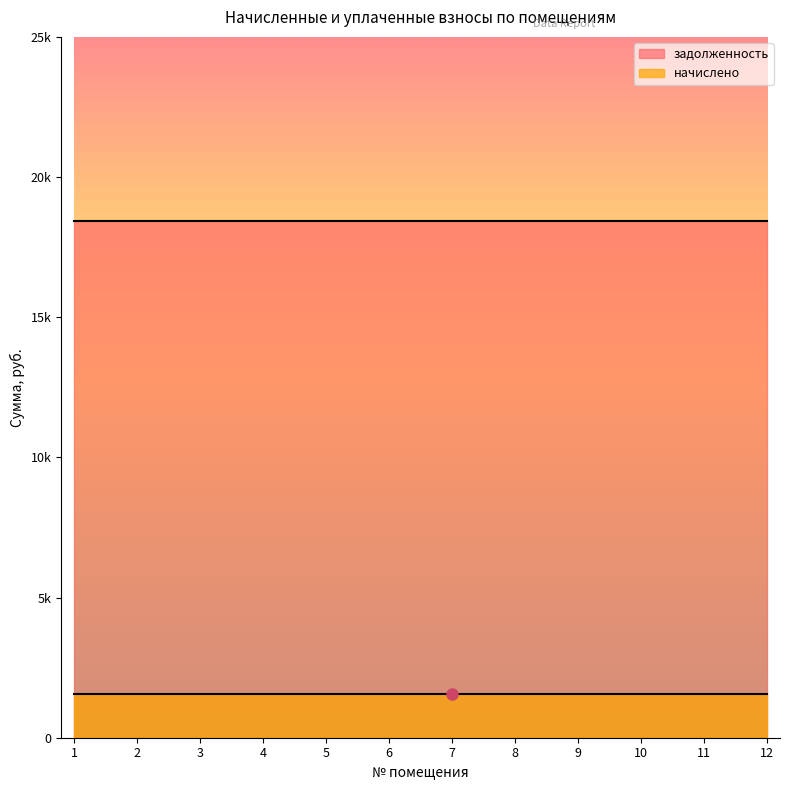

True or false: задолженность has a value of 4055.7 at 6.

False